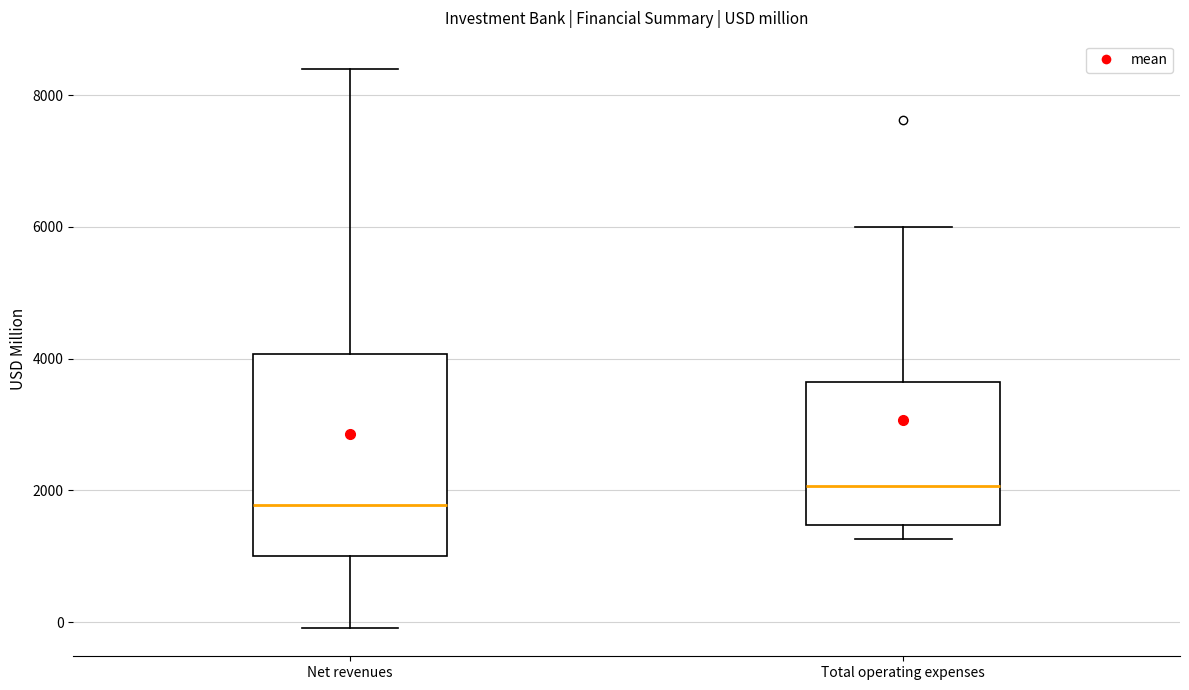

Where is the lower edge of the box for Net revenues on the y-axis? The values are not printed on the chart, so give them approximately, as read against the axis.

1000